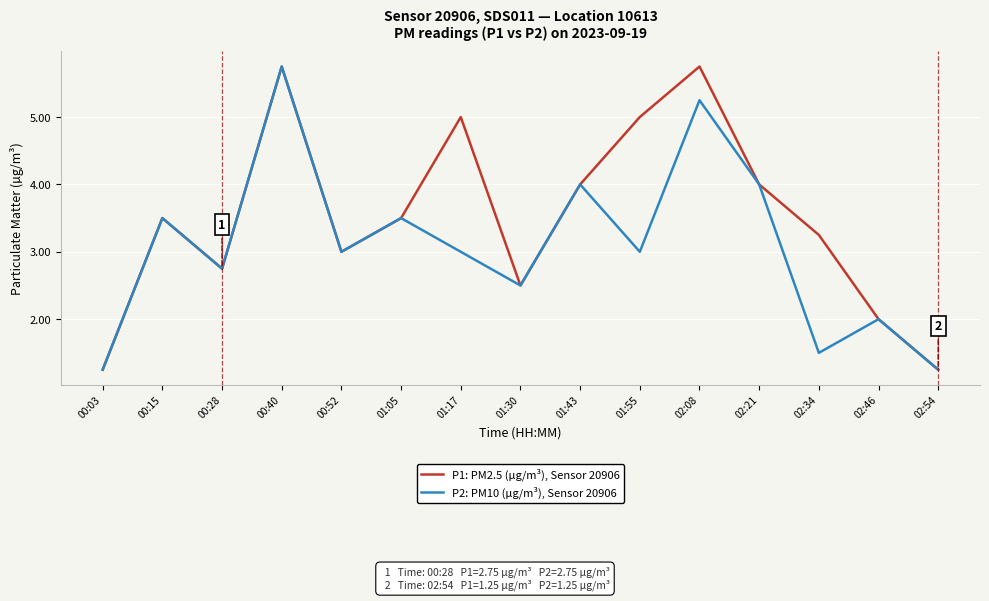

Where is the first local maximum for P1: PM2.5 (µg/m³), Sensor 20906?

00:15